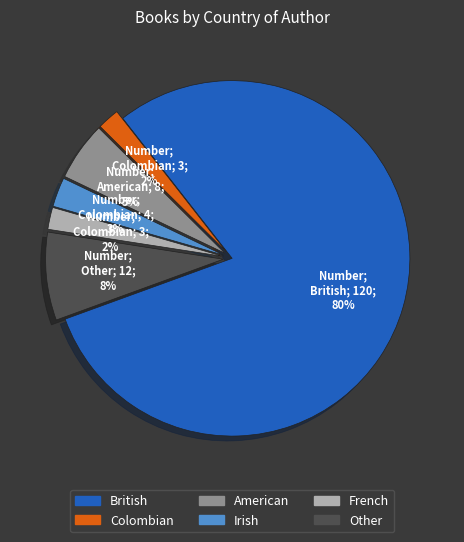

To the nearest percent, what is the average slice percentage?

17%